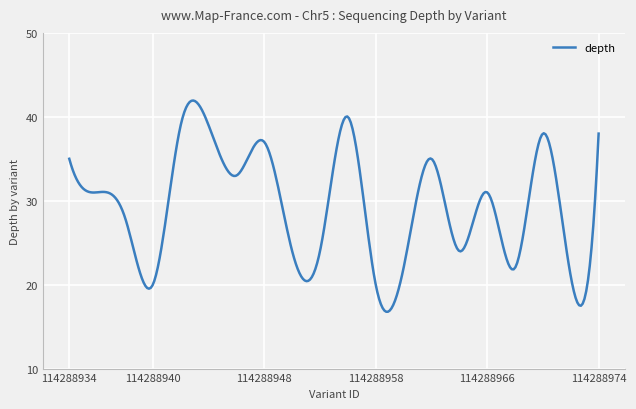

What is the maximum value shown in the chart?

41.9